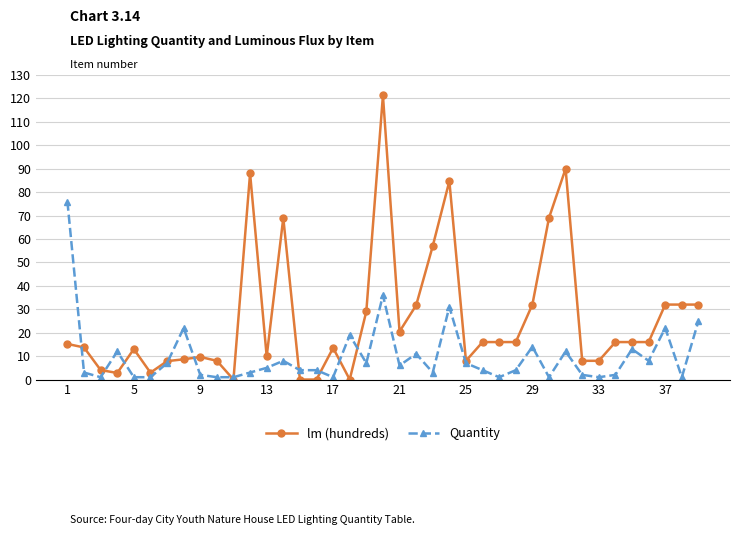

After their last crossing, which series has the higher values: Quantity or lm (hundreds)?

lm (hundreds)